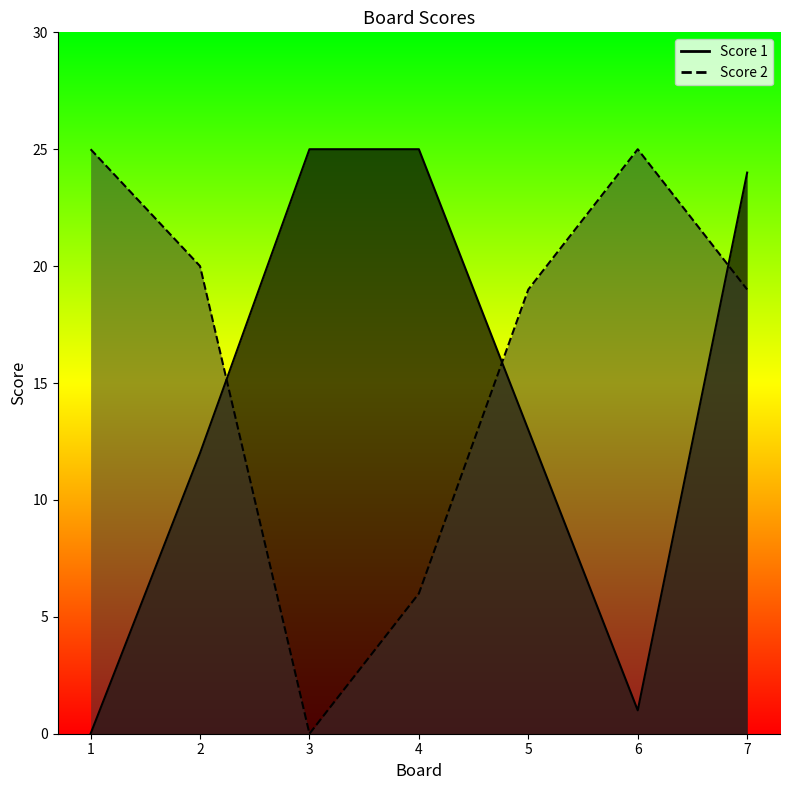

How many values in Score 1 are above zero?

6